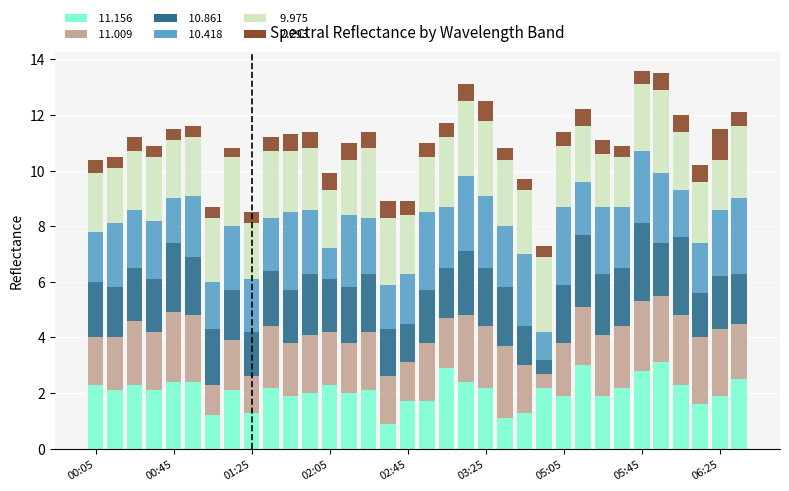

Are the bars horizontal?

No